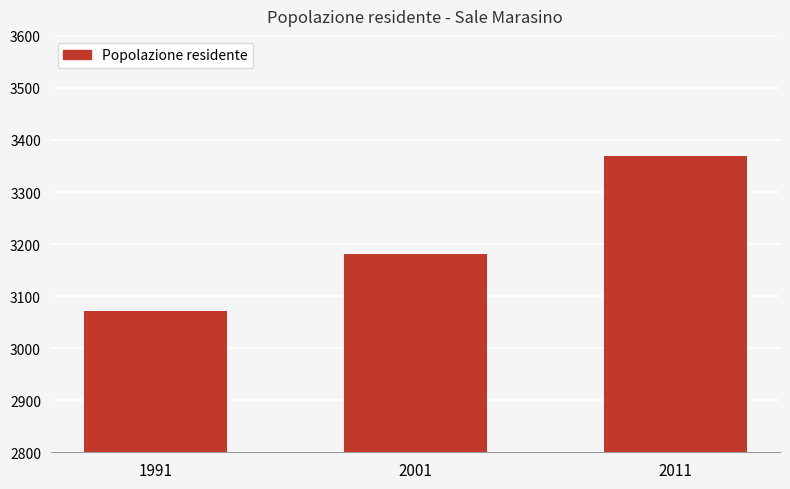

What is the ratio of the value at 2001 to the value at 1991?

1.0